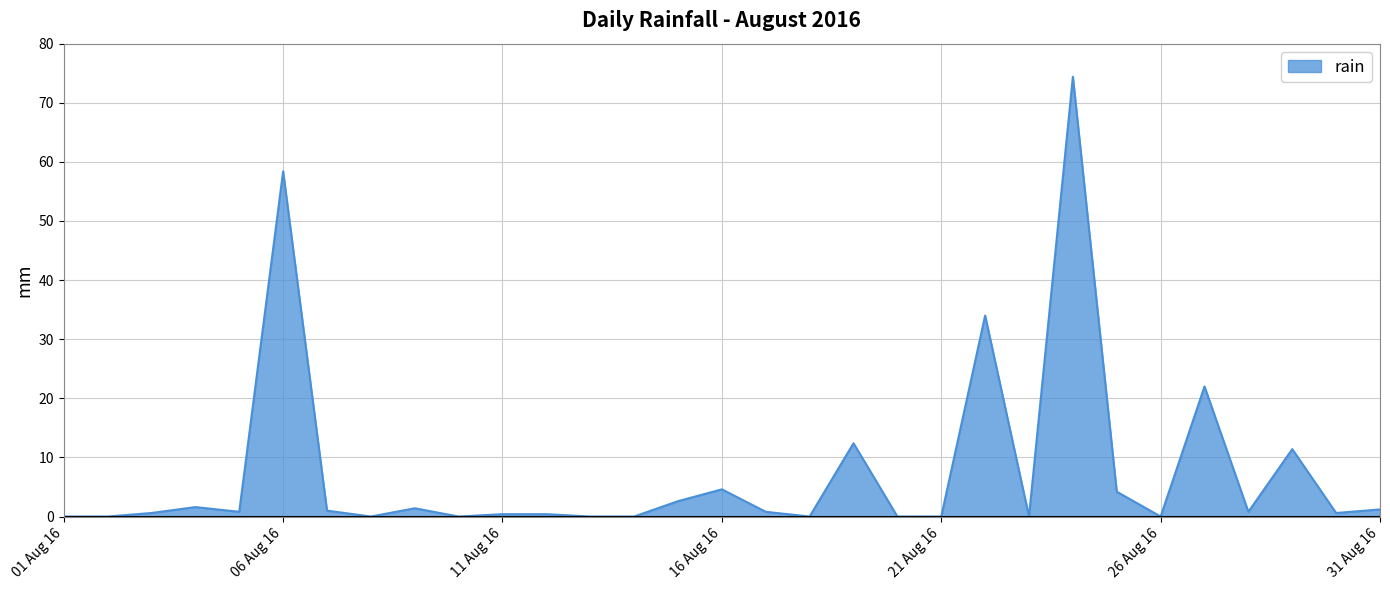

What is the difference between the maximum and minimum values?

74.4